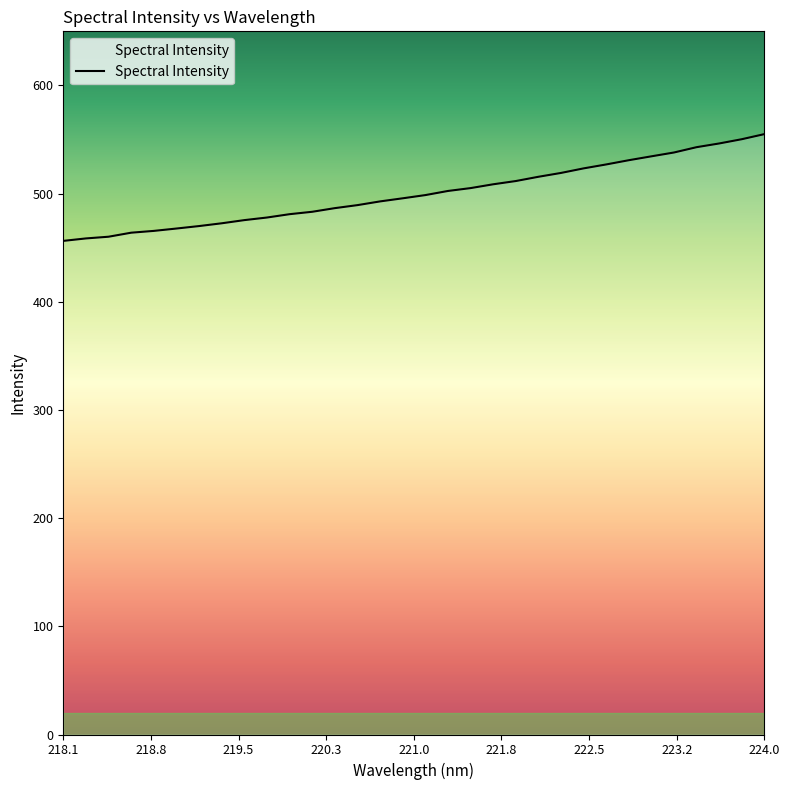

How many values are below 498?

16